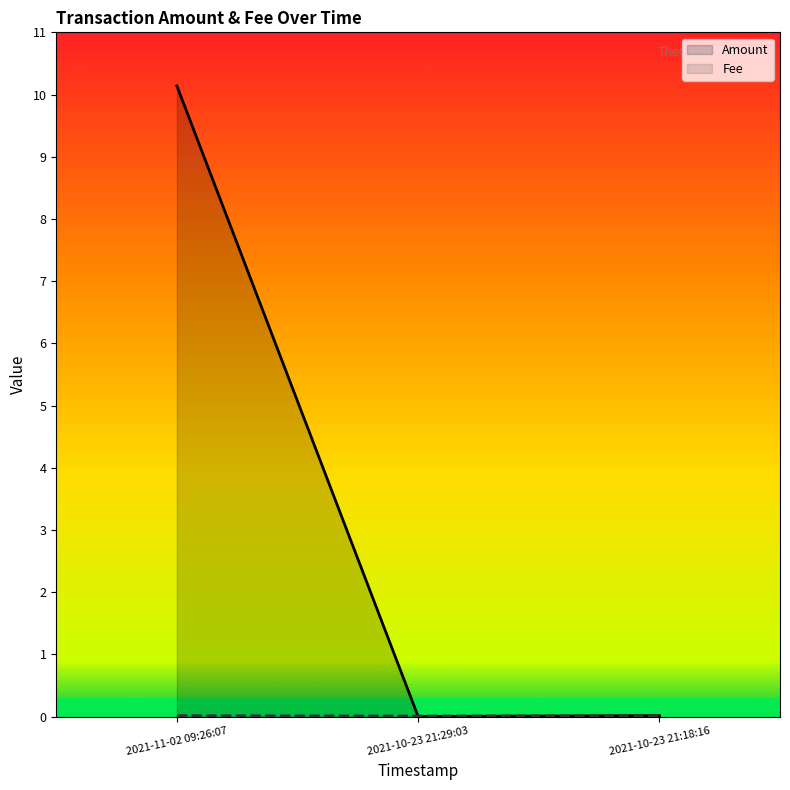

True or false: Fee has a value of 0.0 at 2021-11-02 09:26:07.

True